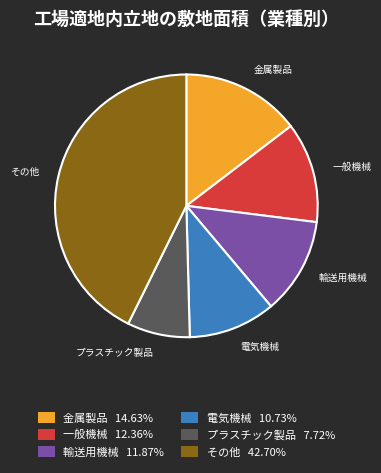

Is the sum of プラスチック製品 7.72% and 電気機械 10.73% greater than half?

No